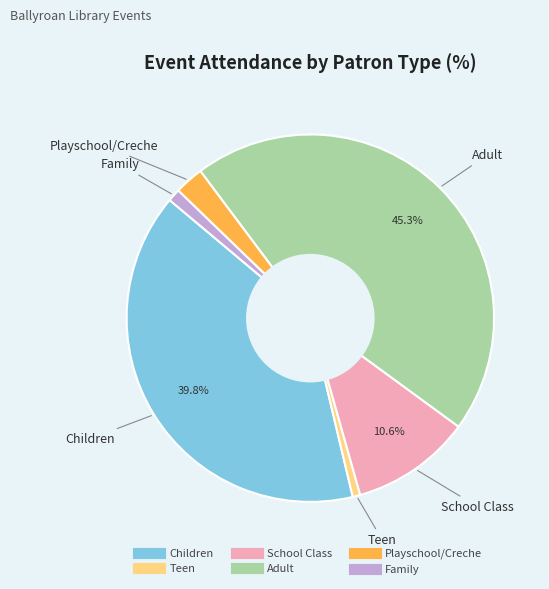

Is there a majority slice in this chart?

No